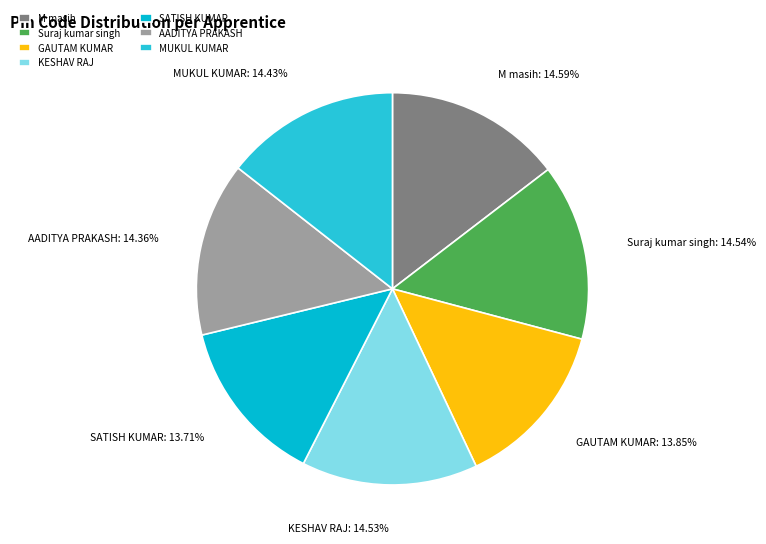

Is there a majority slice in this chart?

No